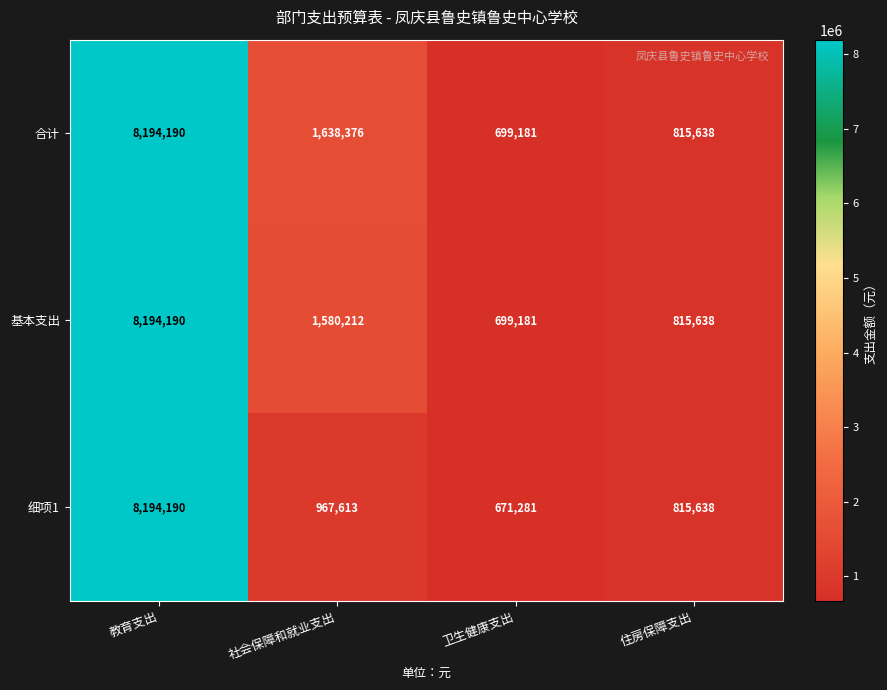

Reading left to right, list all the values displayed in this chart.

合计: 8194190	1638376	699181	815638
基本支出: 8194190	1580212	699181	815638
细项1: 8194190	967613	671281	815638